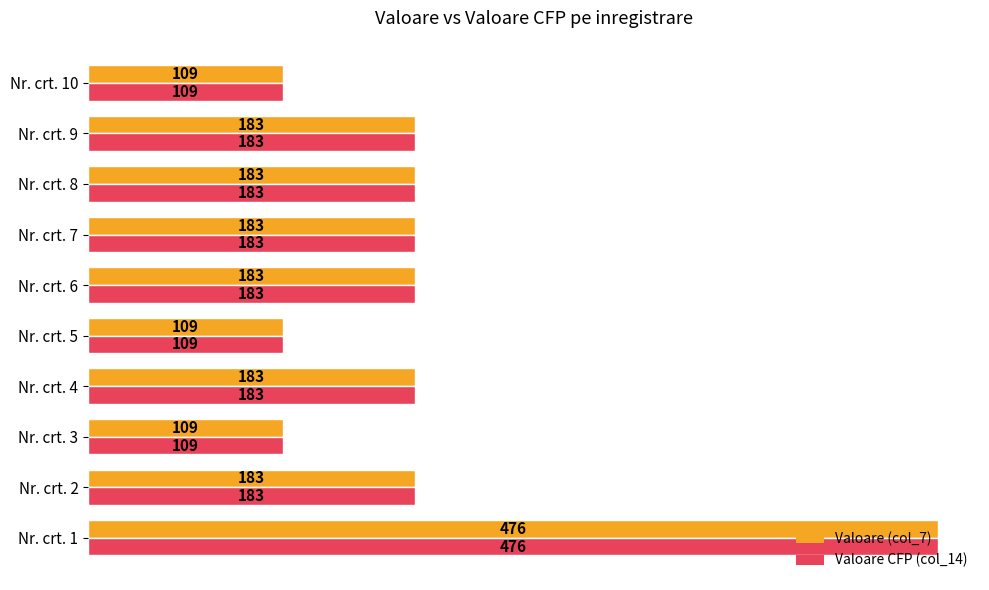

What is the average value of the Valoare CFP (col_14) series?

190